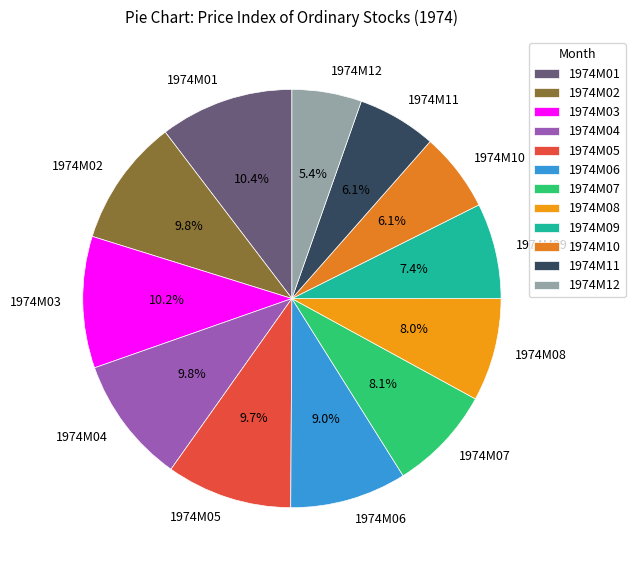

Is there any slice that represents more than half of the pie?

No